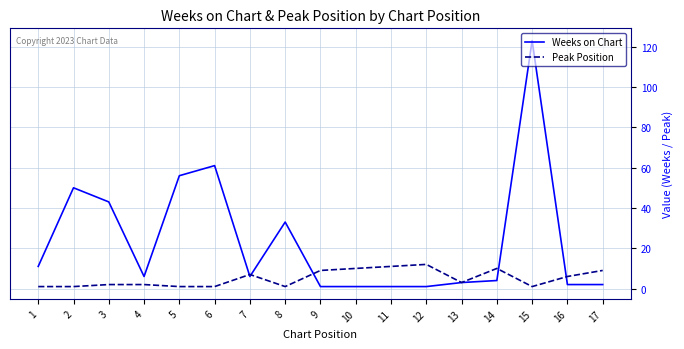

Reading left to right, list all the values displayed in this chart.

Weeks on Chart: 11	50	43	6	56	61	6	33	1	1	1	1	3	4	123	2	2
Peak Position: 1	1	2	2	1	1	7	1	9	10	11	12	3	10	1	6	9